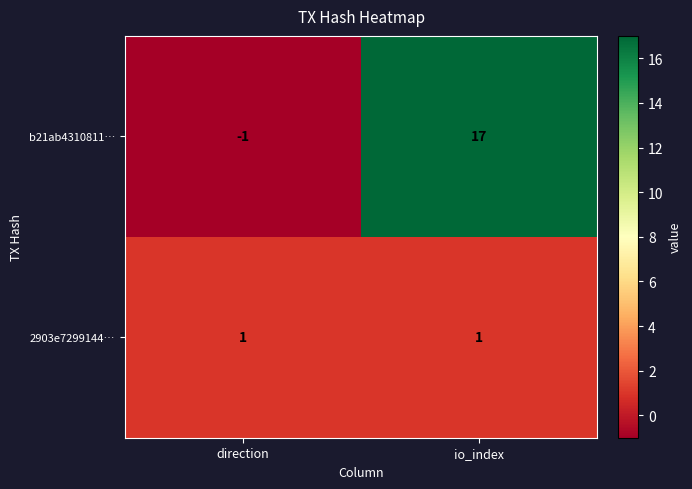

List the series in order of their peak value, lowest first.

2903e7299144…, b21ab4310811…